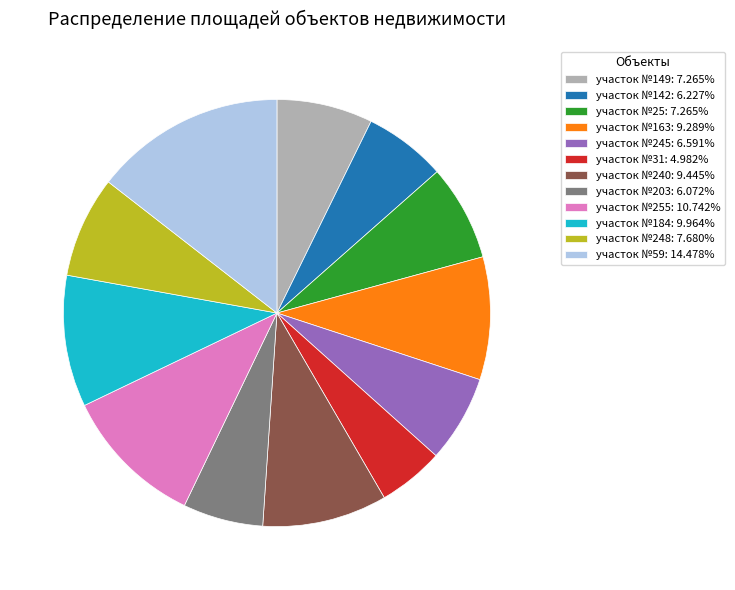

Approximately how many times larger is the value at участок №31: 4.982% compared to участок №203: 6.072%?

0.8